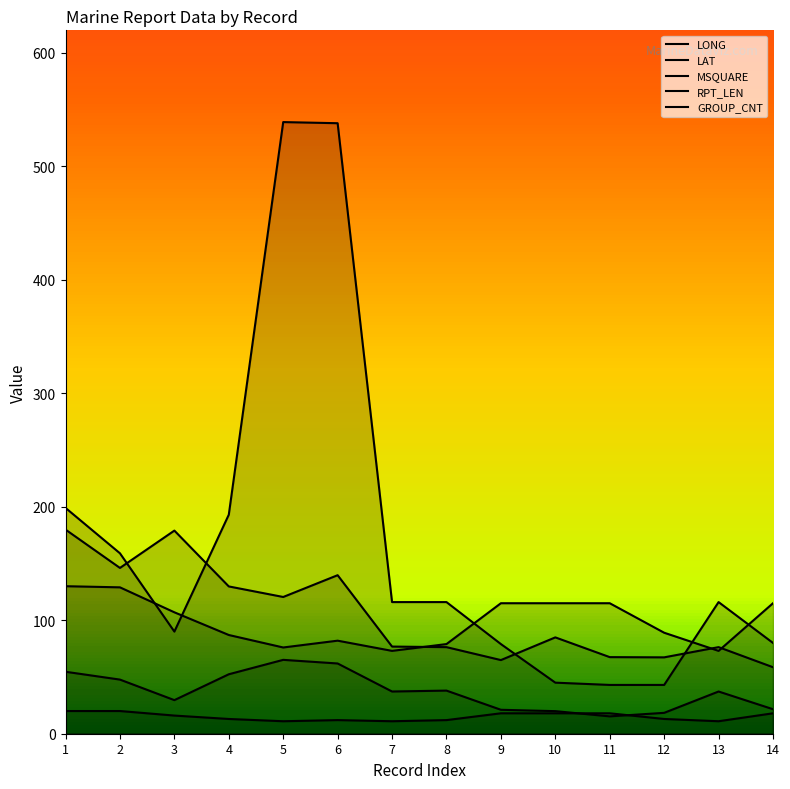

What is the smallest value displayed?

11.0